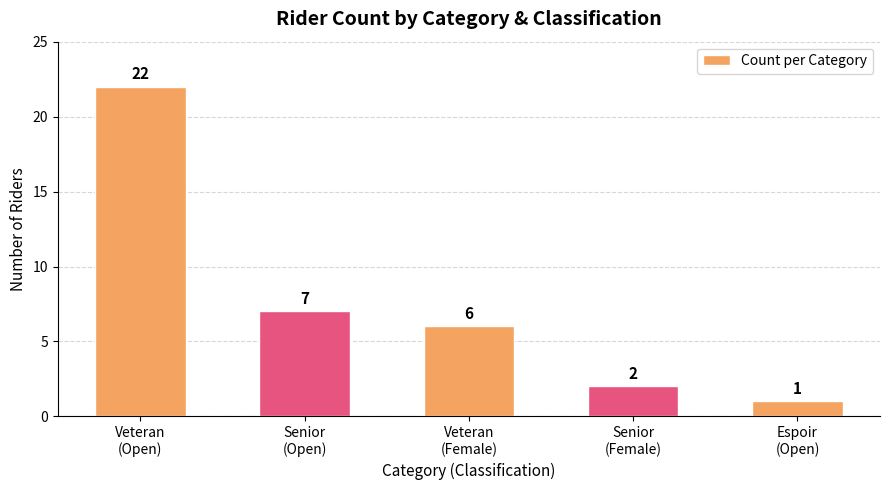

What is the average value?

8